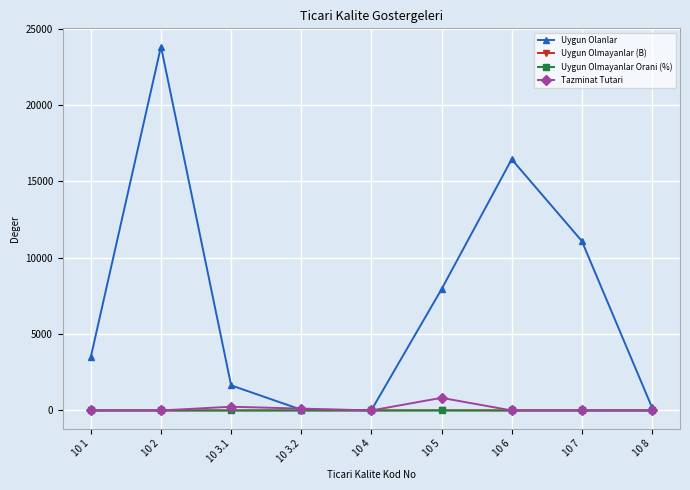

Which series has the largest total across all categories?

Uygun Olanlar